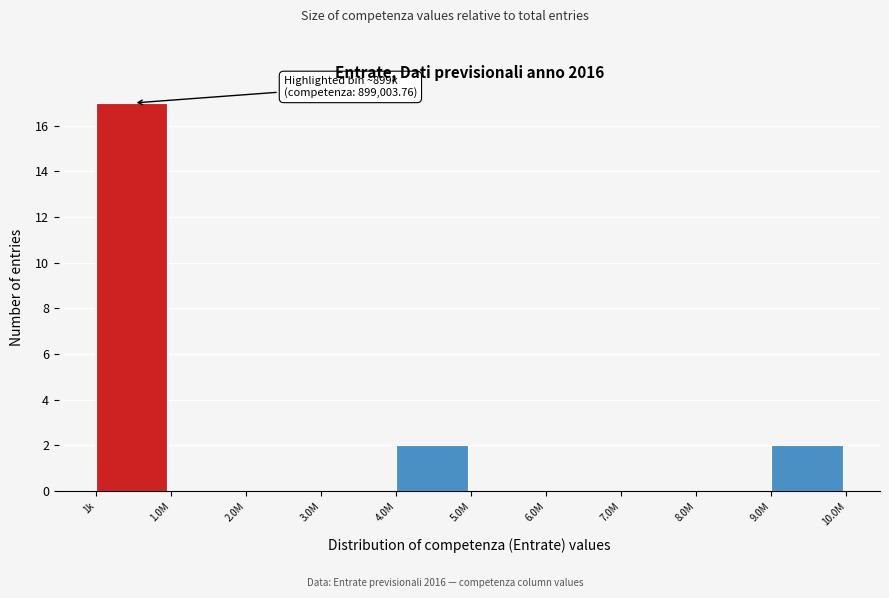

Reading right to left, transcribe all the data shown in this chart.

9.0M=2	8.0M=0	7.0M=0	6.0M=0	5.0M=0	4.0M=2	3.0M=0	2.0M=0	1.0M=0	1k=17